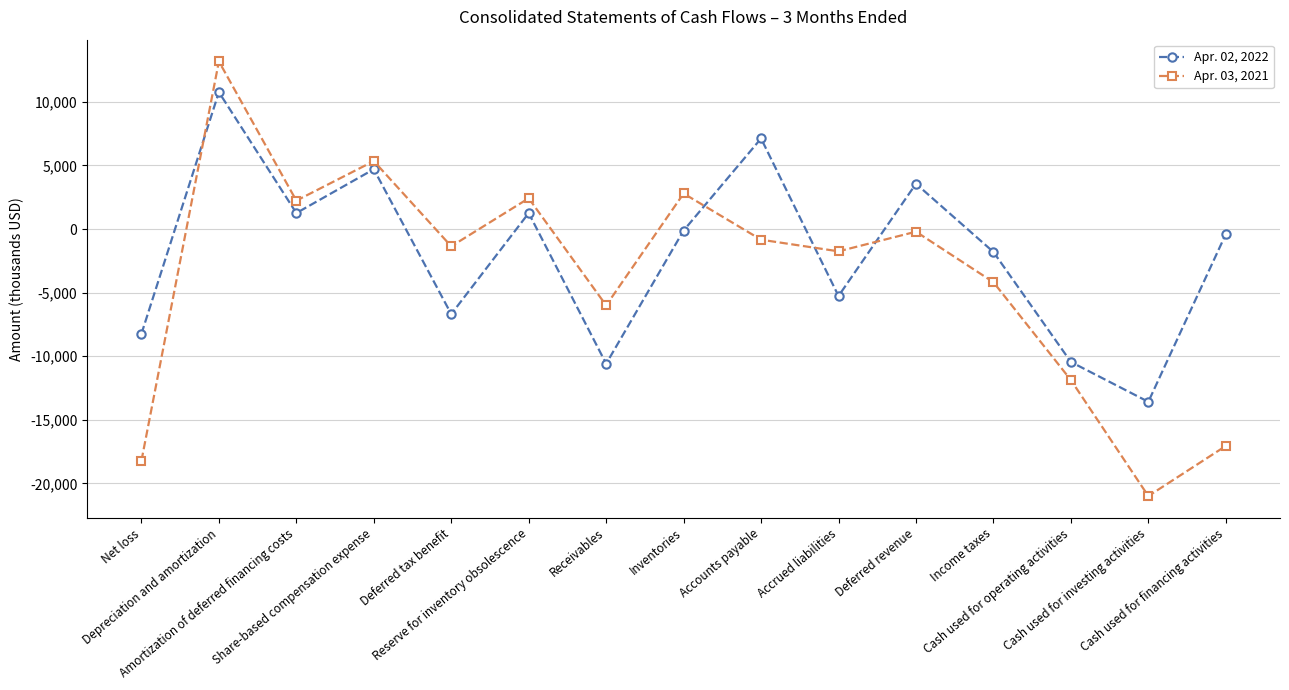

What is the label of the 14th point from the right?

Depreciation and amortization